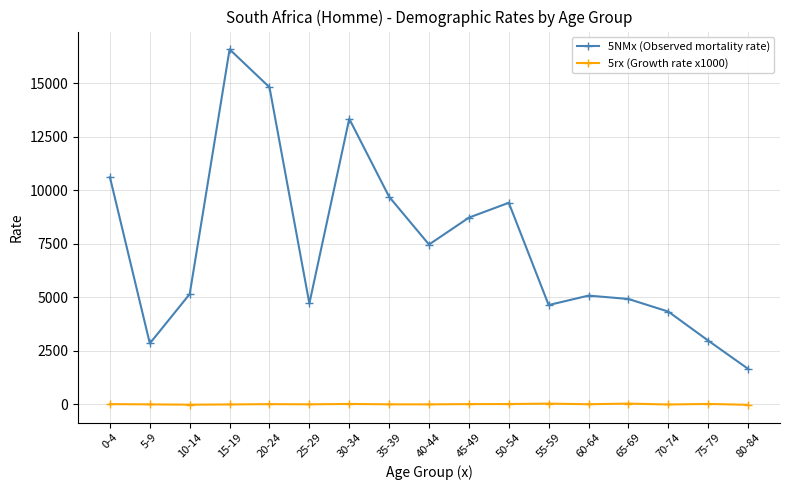

At which category does 5NMx (Observed mortality rate) reach its first local valley?

5-9